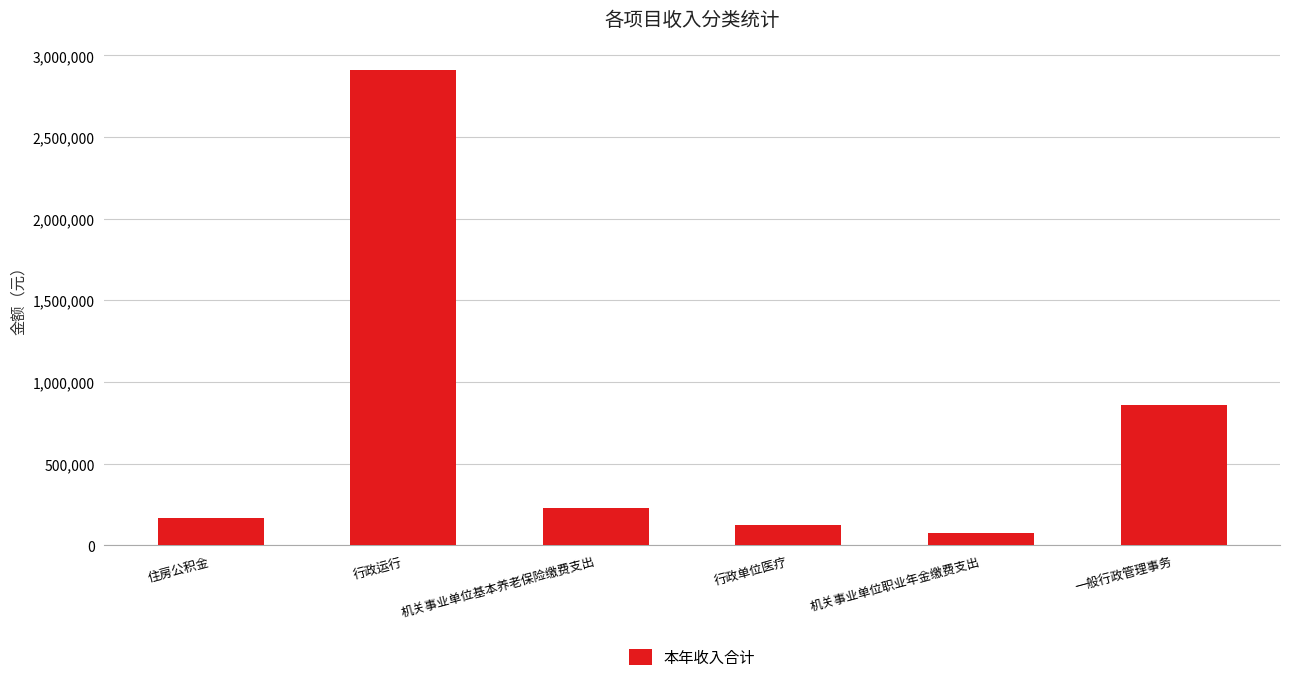

Rank the categories by value from lowest to highest.

机关事业单位职业年金缴费支出, 行政单位医疗, 住房公积金, 机关事业单位基本养老保险缴费支出, 一般行政管理事务, 行政运行